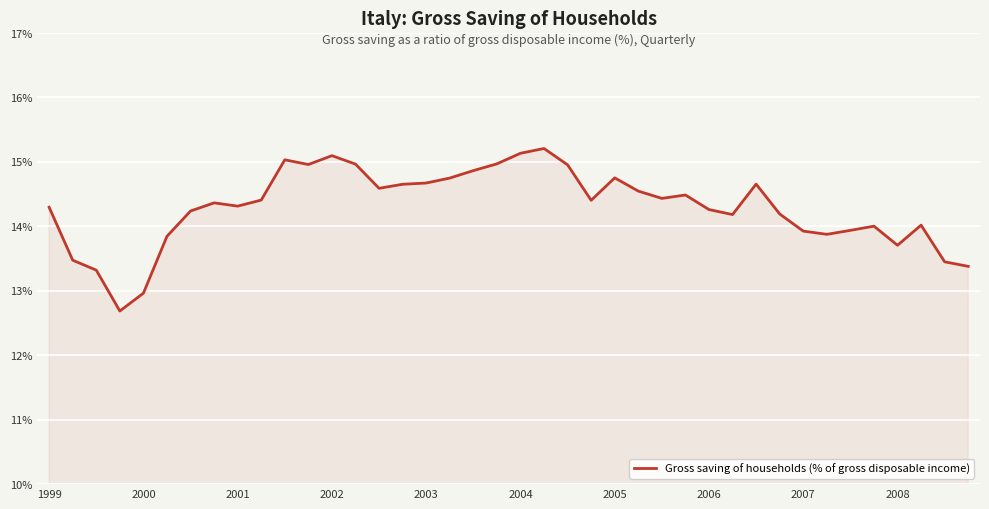

What is the greatest value displayed?

15.2